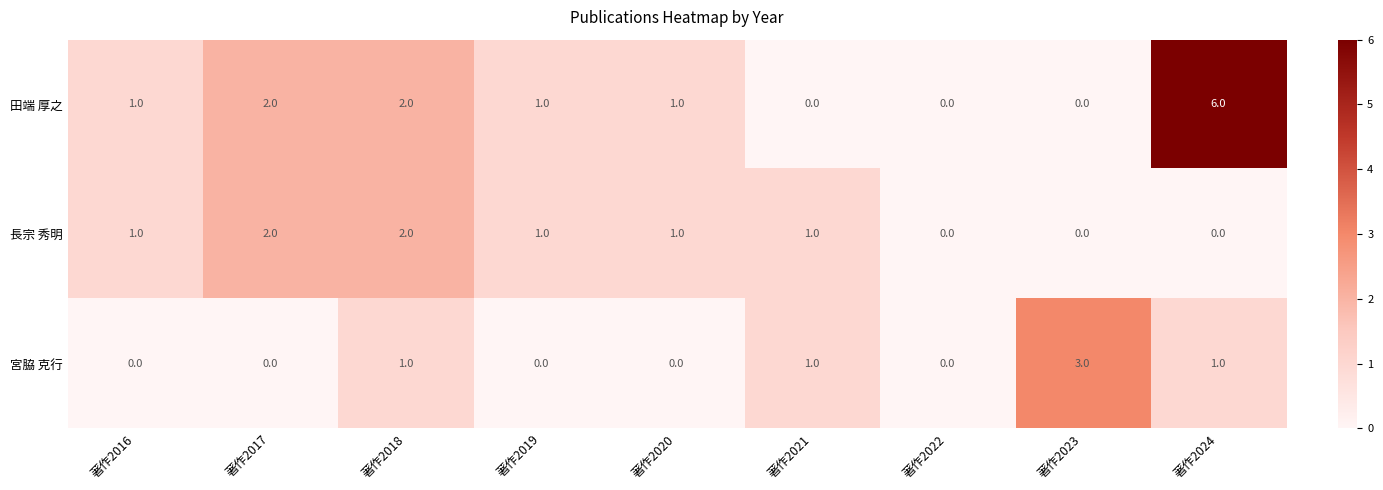

Which category has the highest value in the 田端 厚之 series?

著作2024